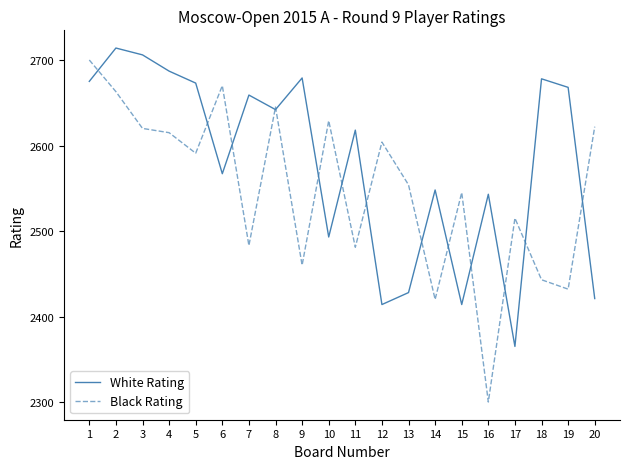

At which label does White Rating first exceed 2642?

1